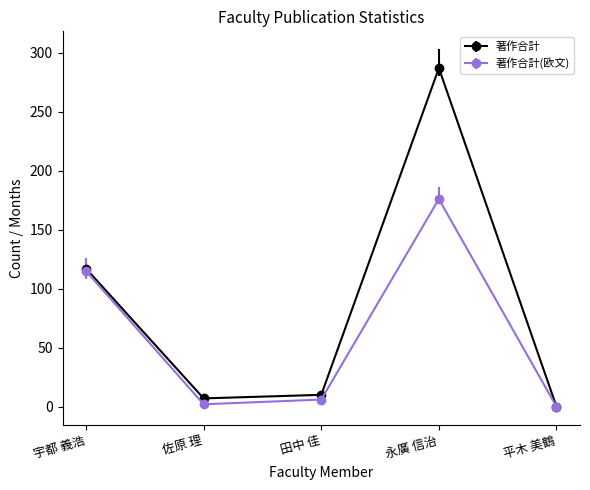

What is the label of the 2nd point from the left?

佐原 理